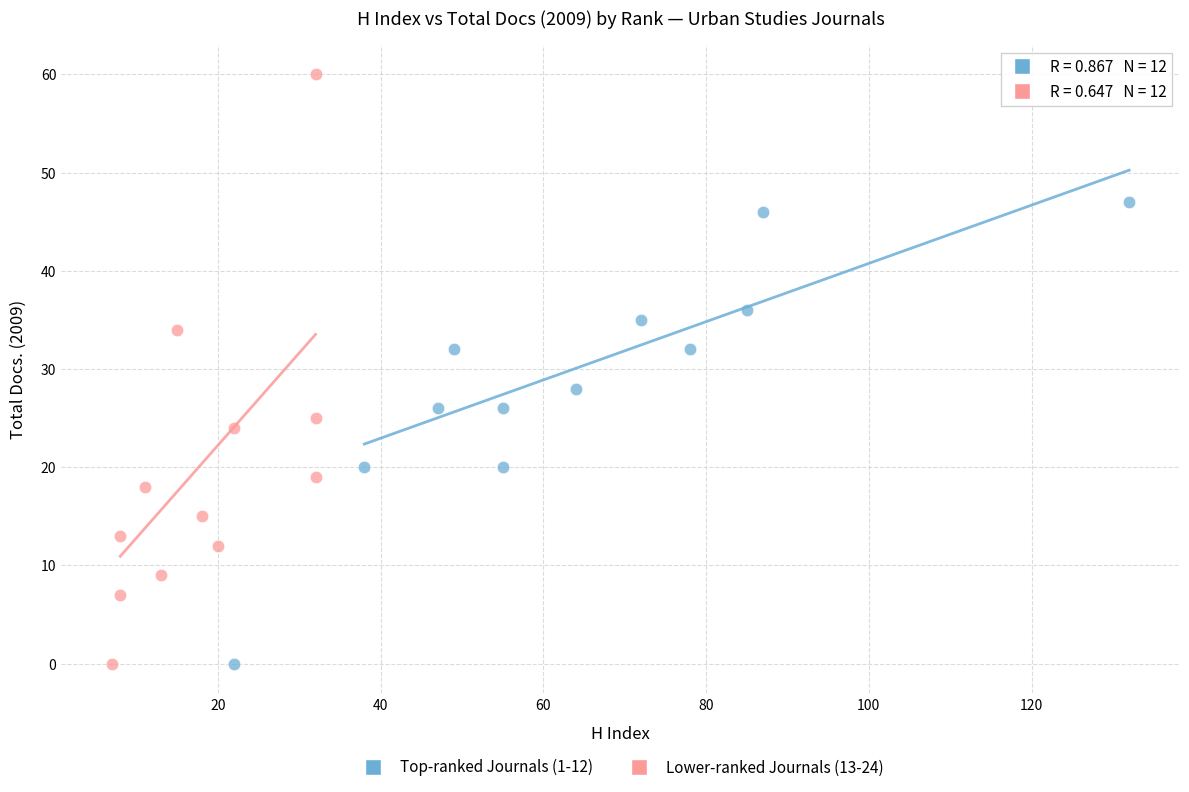

Which series has the widest spread of Y values?

Lower-ranked Journals (13-24)